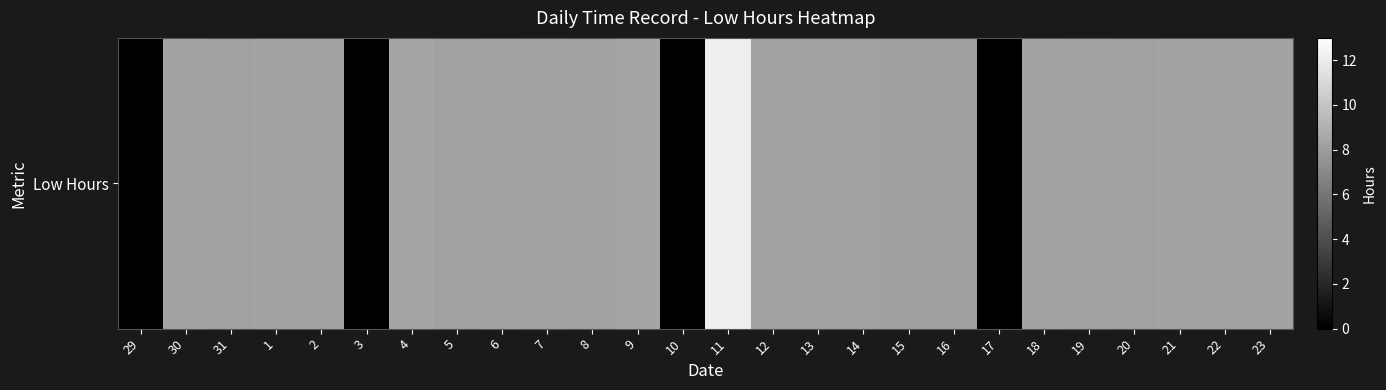

What is the average value?

7.1